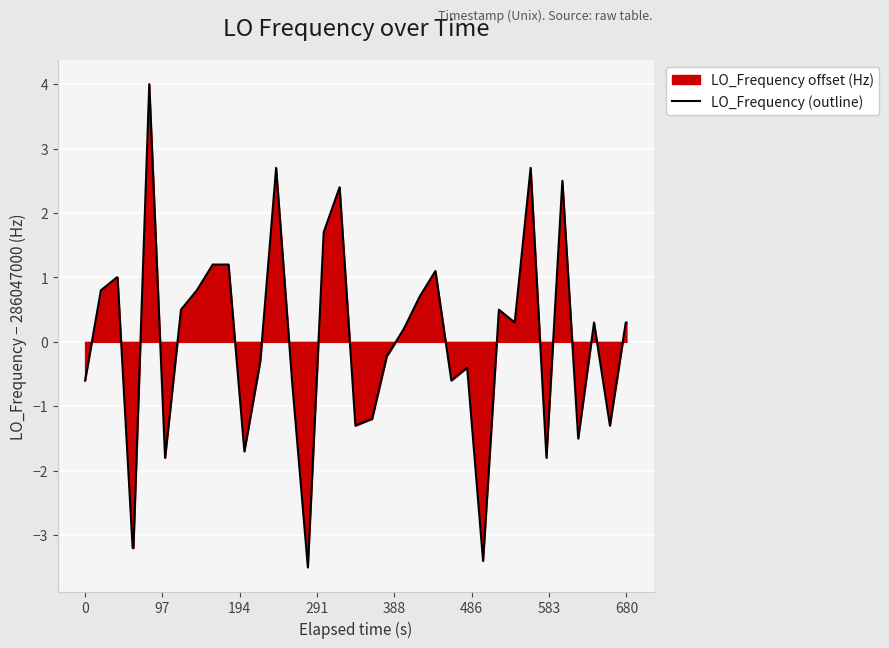

What is the minimum value shown in the chart?

-3.5